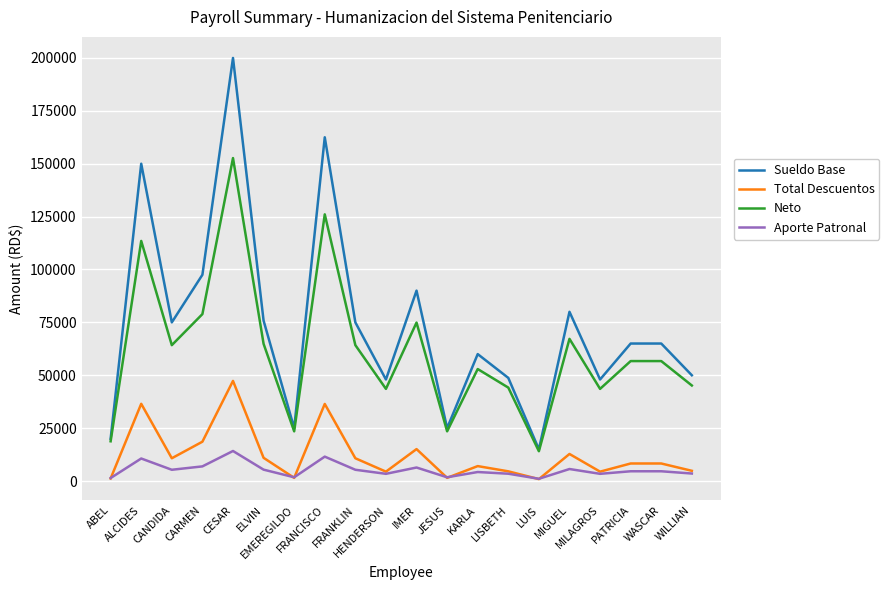

Does the chart display data point markers on the line(s)?

No